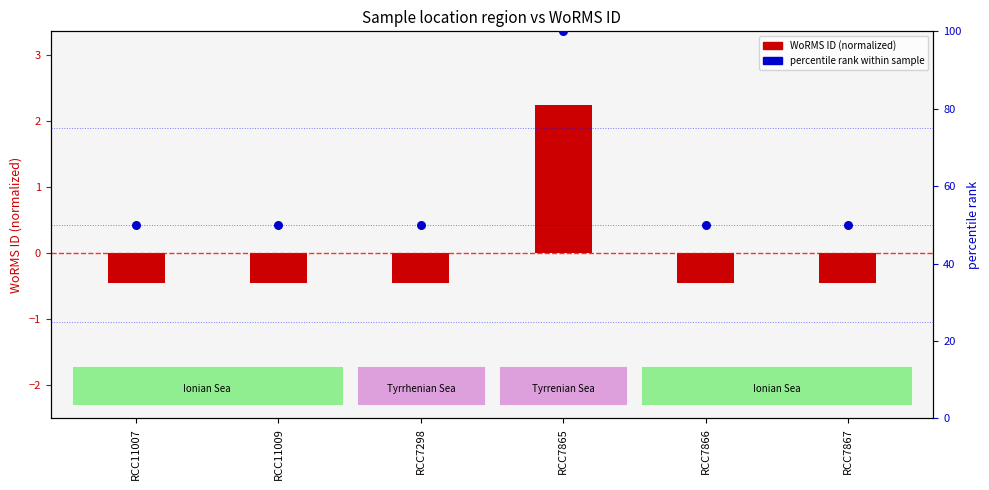

Which series contains the highest Y value?

percentile rank within sample